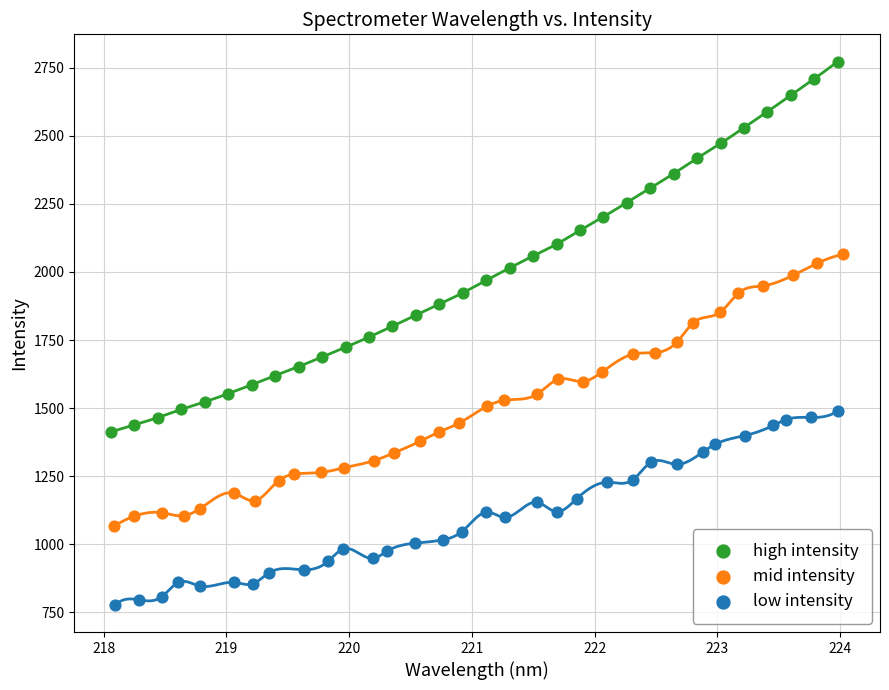

Which series reaches the maximum Y coordinate?

high intensity